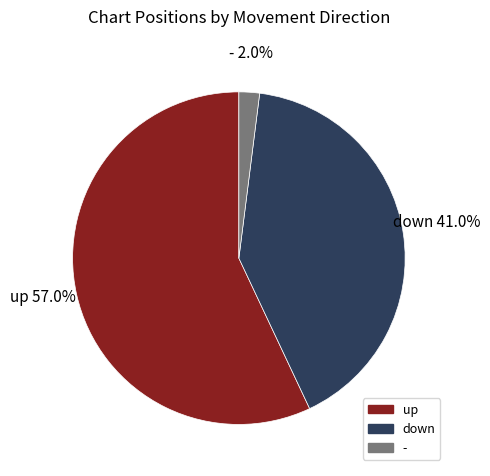

Which category has the biggest portion of the pie?

up